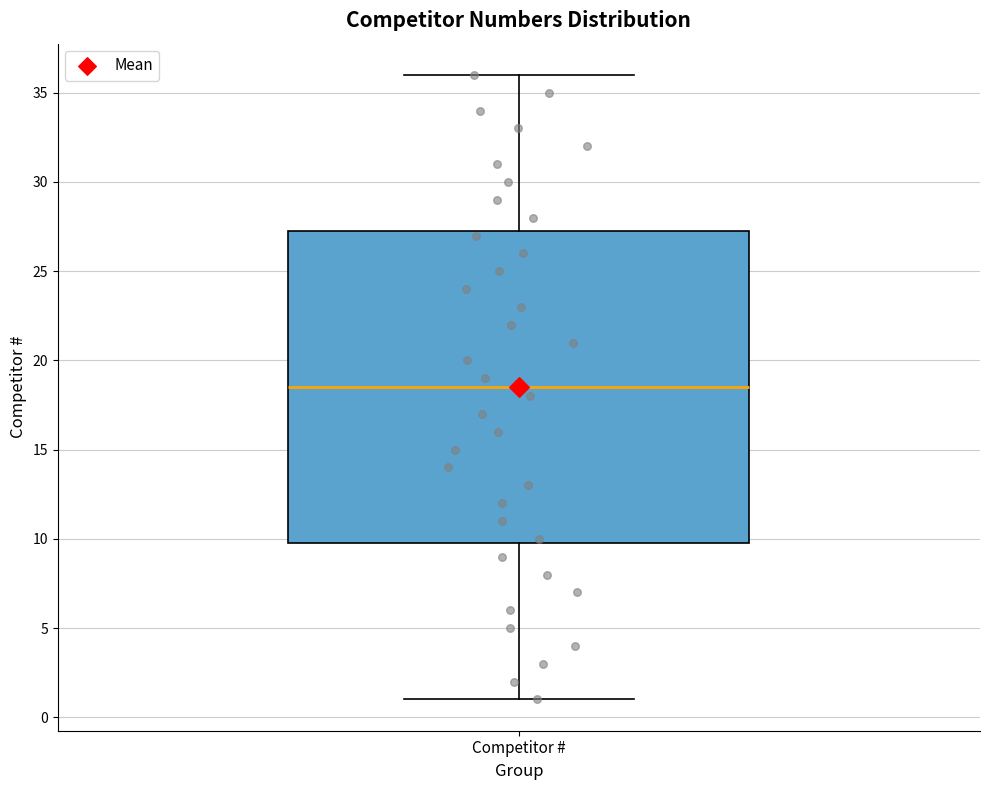

Where does the lower whisker of the box for Competitor # end on the y-axis? The values are not printed on the chart, so give them approximately, as read against the axis.

1.0